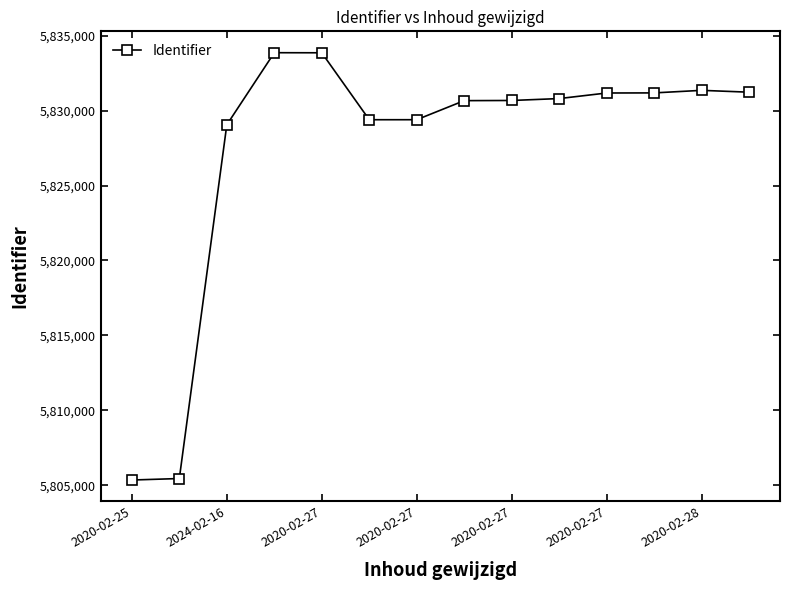

True or false: the data has more than 1 interior local peaks.

True